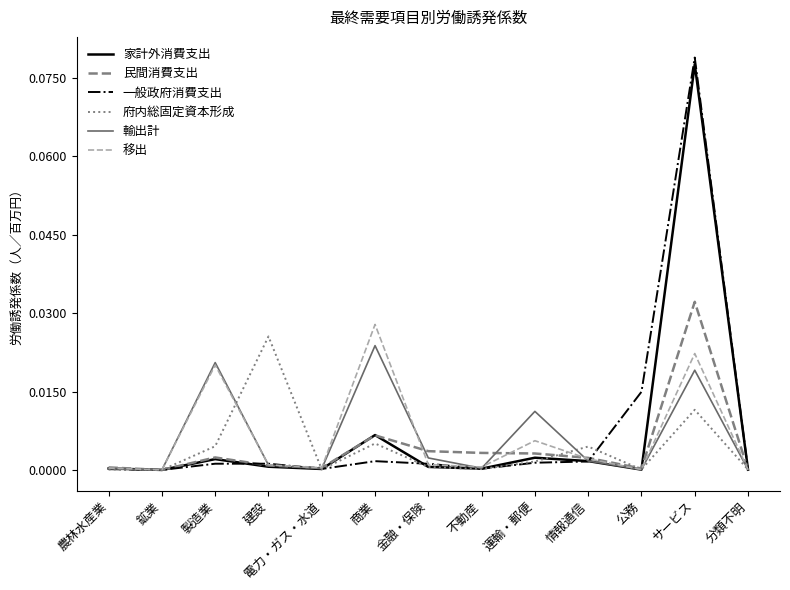

At which category is the sum across all series the highest?

サービス